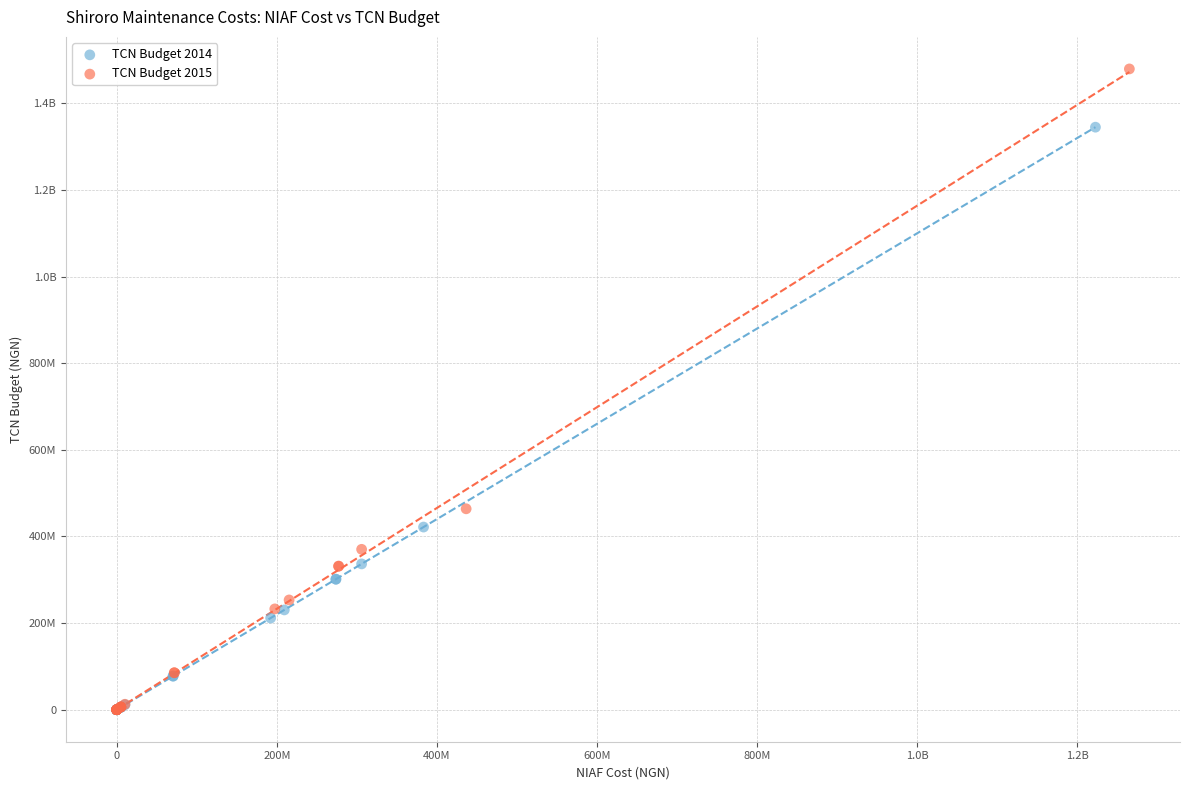

What are all the series names shown in the legend?

TCN Budget 2014, TCN Budget 2015